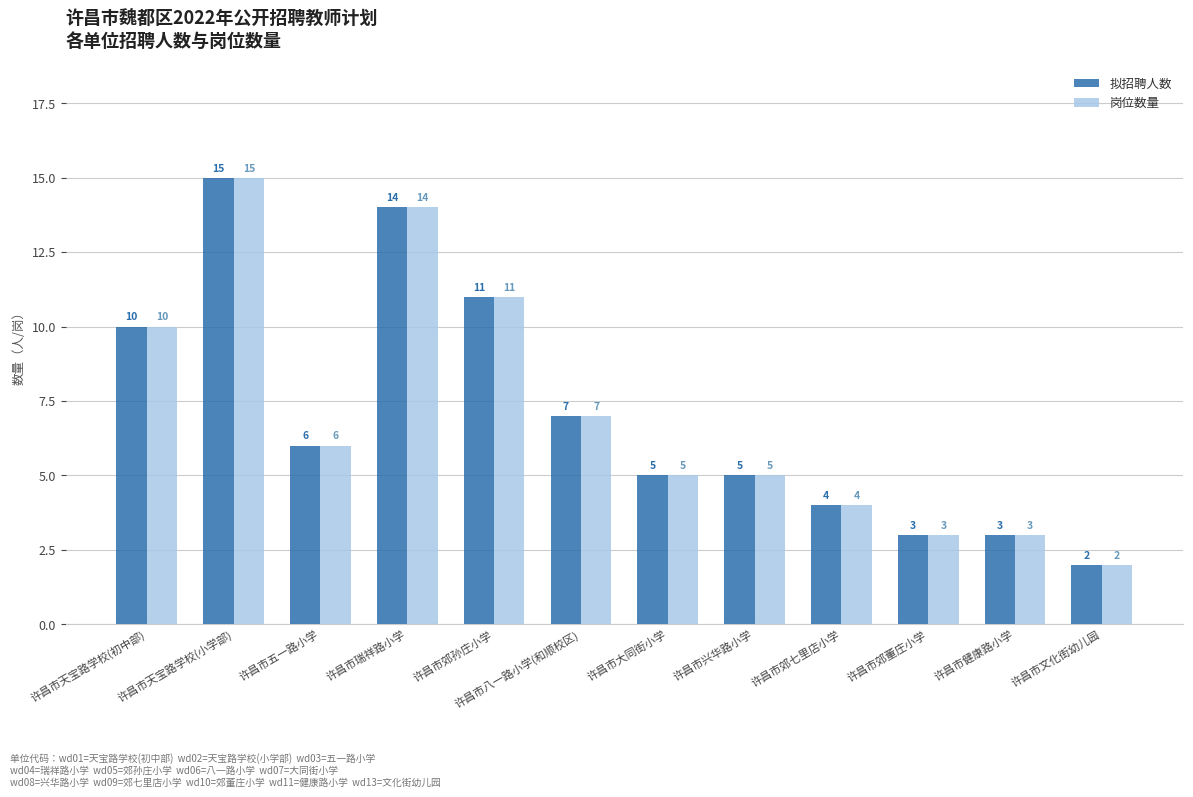

What is the maximum value shown in the chart?

15